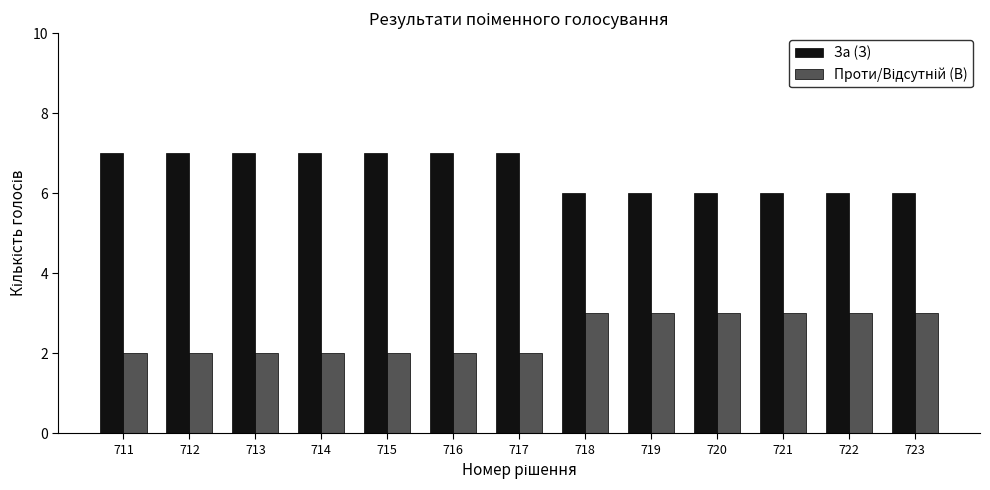

Which series has the largest total across all categories?

За (З)